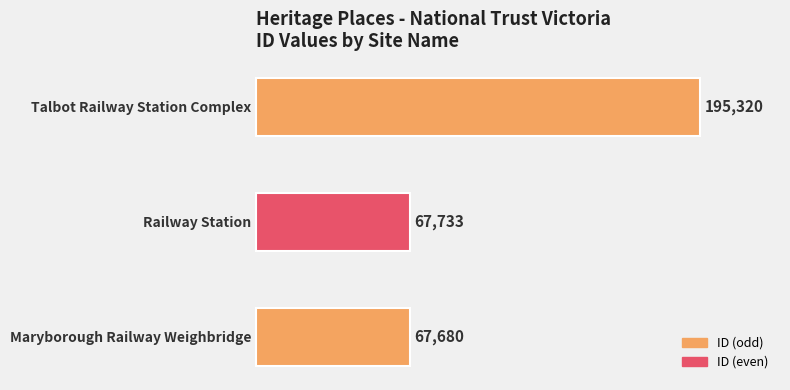

Reading bottom to top, list all the values displayed in this chart.

Maryborough Railway Weighbridge=67680	Railway Station=67733	Talbot Railway Station Complex=195320